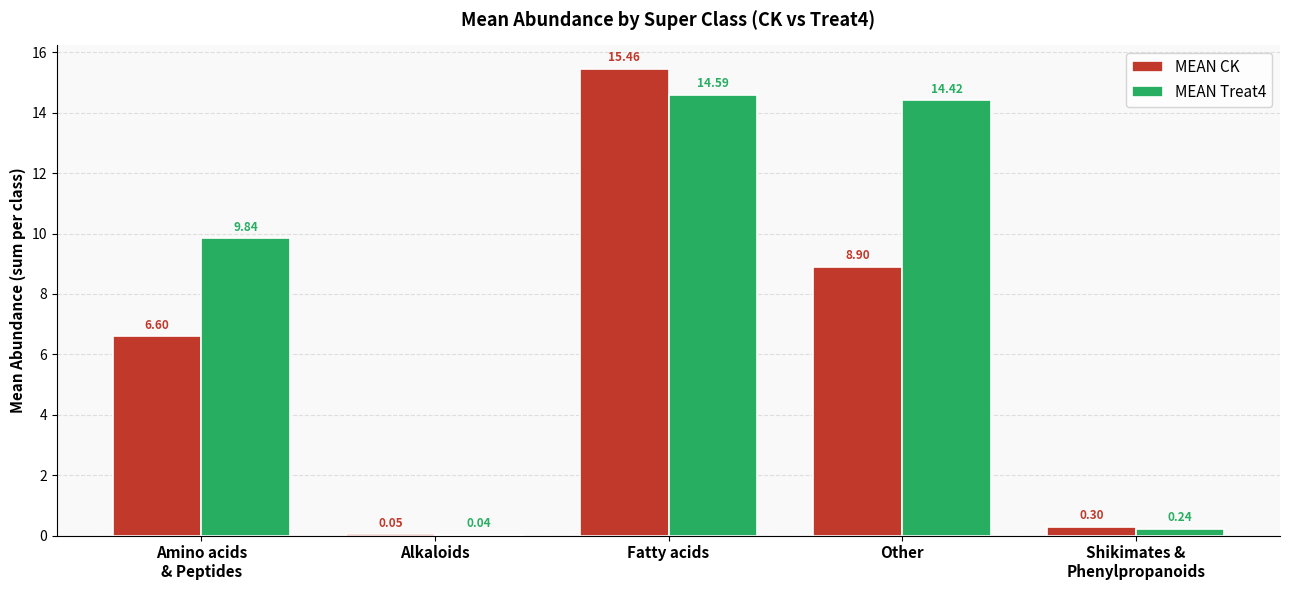

At which category does the chart reach its peak across all series?

Fatty acids